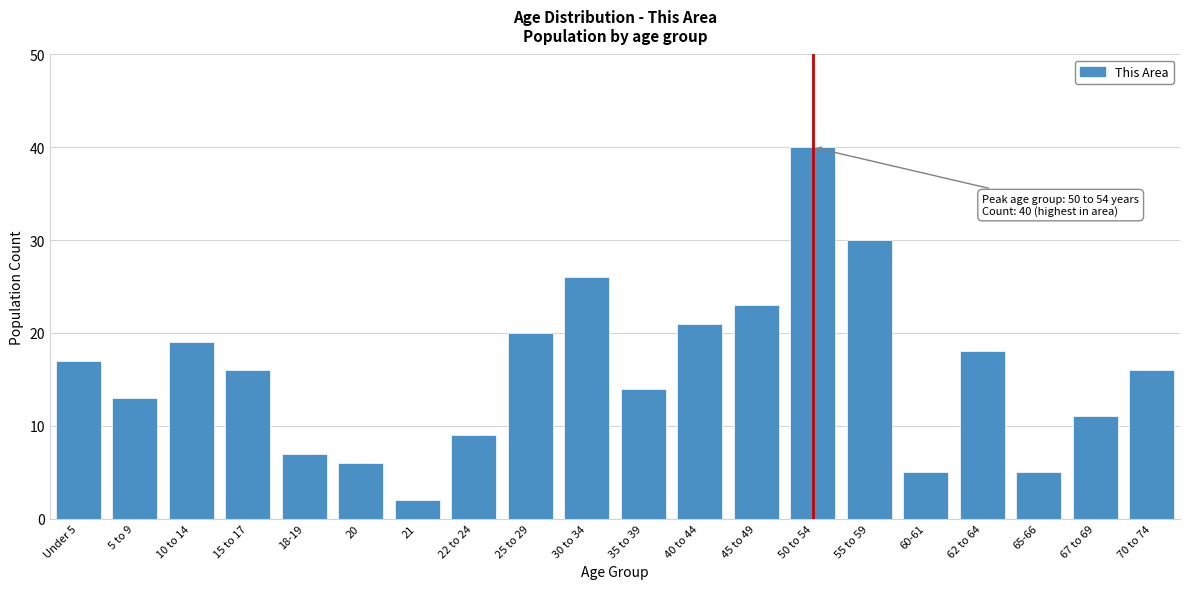

Reading right to left, what are all the values shown in this chart?

16	11	5	18	5	30	40	23	21	14	26	20	9	2	6	7	16	19	13	17